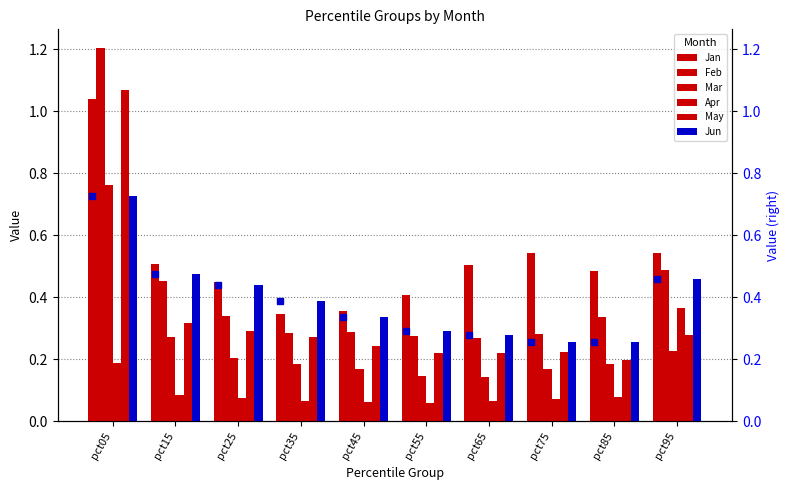

What is the value of the Jun bar at the 2nd from the left?

0.5